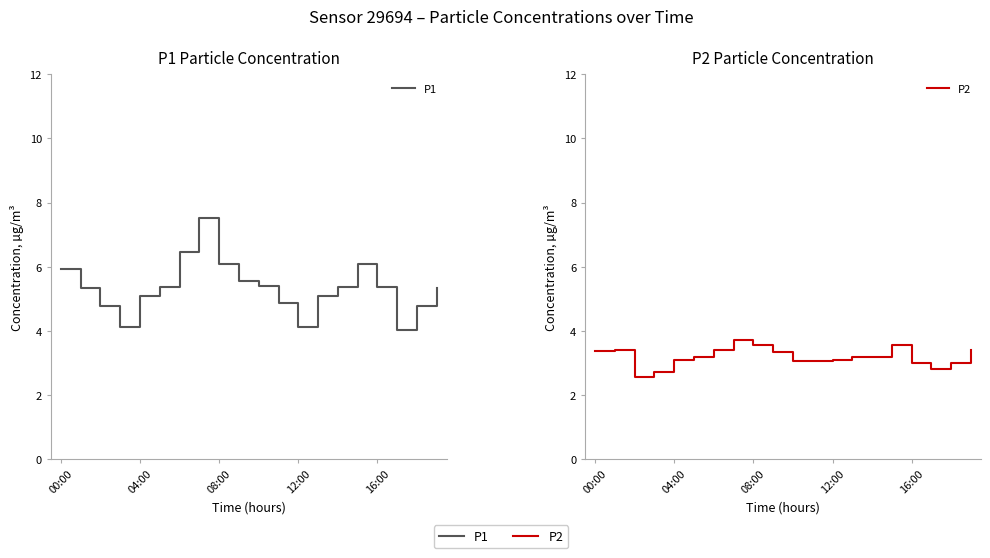

What is the label of the 11th point from the left?

10